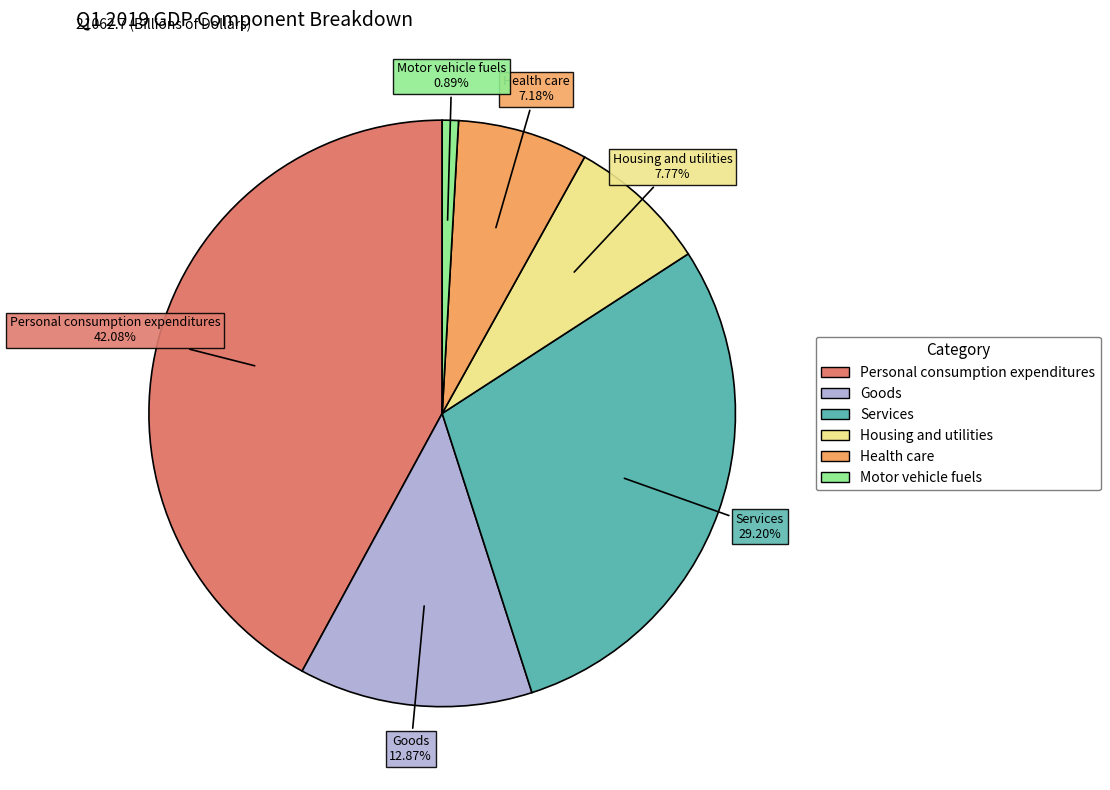

Which category has the biggest portion of the pie?

Personal consumption expenditures